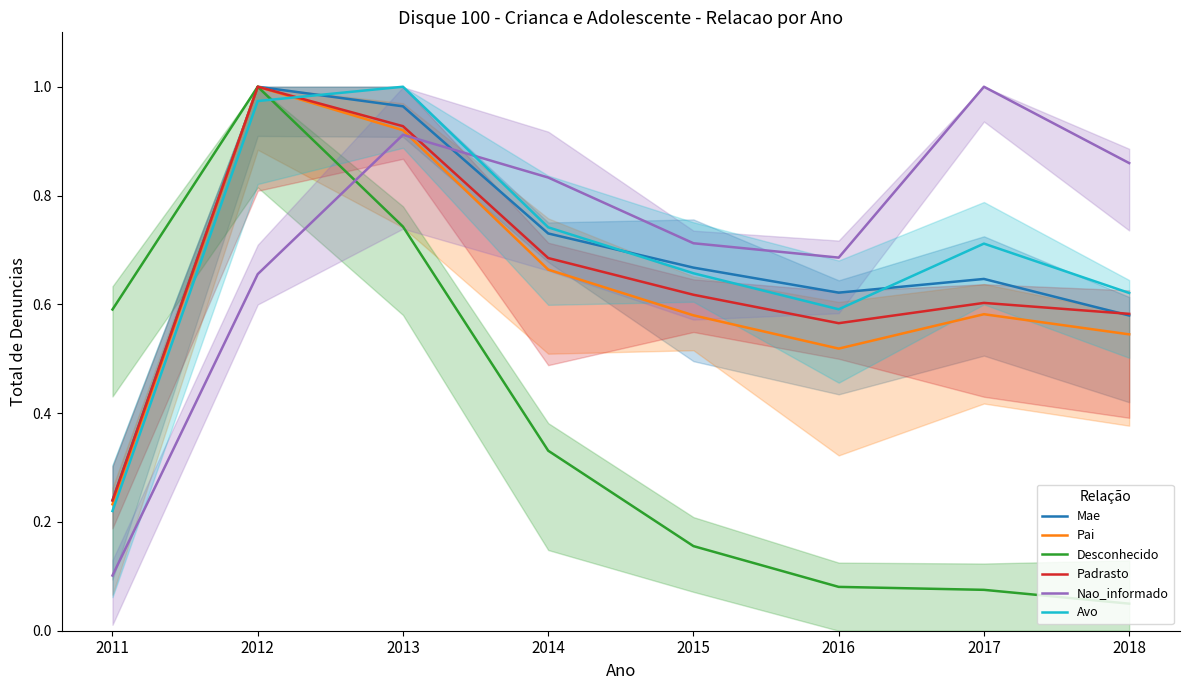

List the series in order of their peak value, lowest first.

Mae, Pai, Desconhecido, Padrasto, Nao_informado, Avo